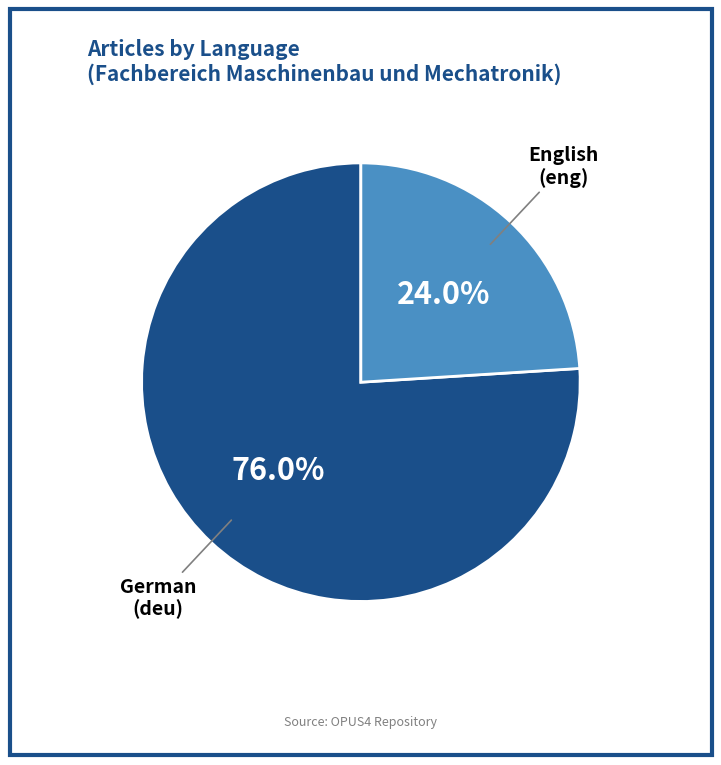

Count the number of slices in the pie.

2